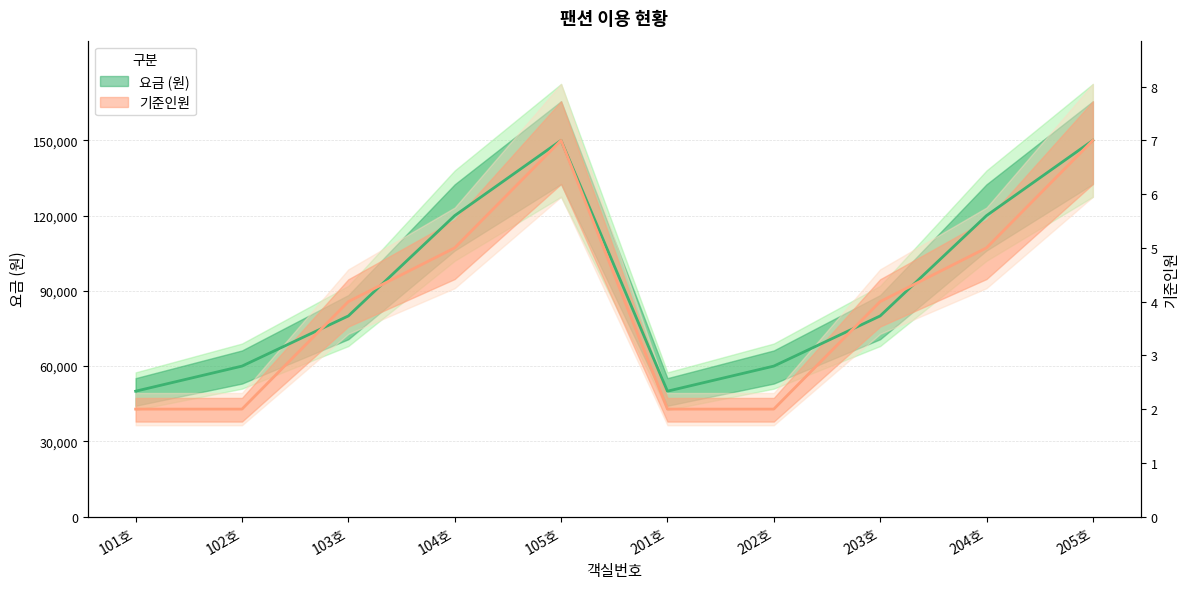

True or false: 요금 has a value of 120000.0 at 104호.

True